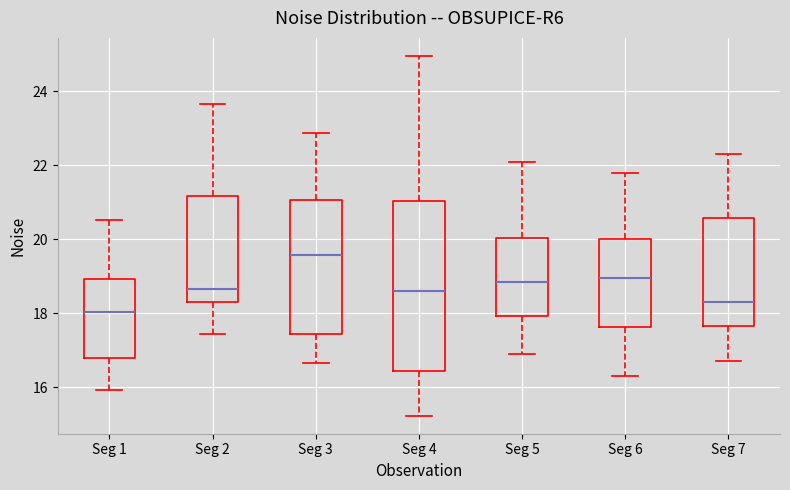

Which box's median line is the lowest?

Seg 1